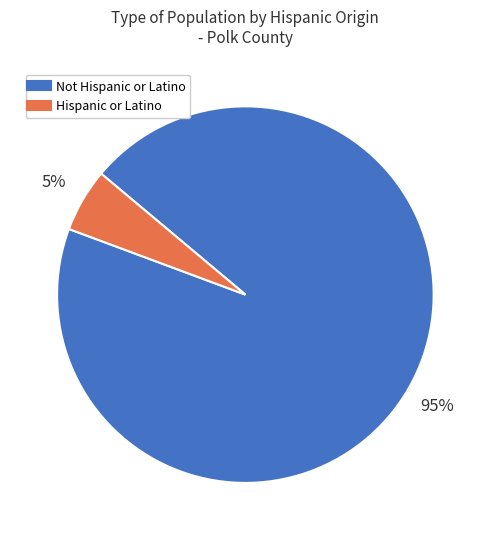

Rank the categories by value from highest to lowest.

Not Hispanic or Latino, Hispanic or Latino